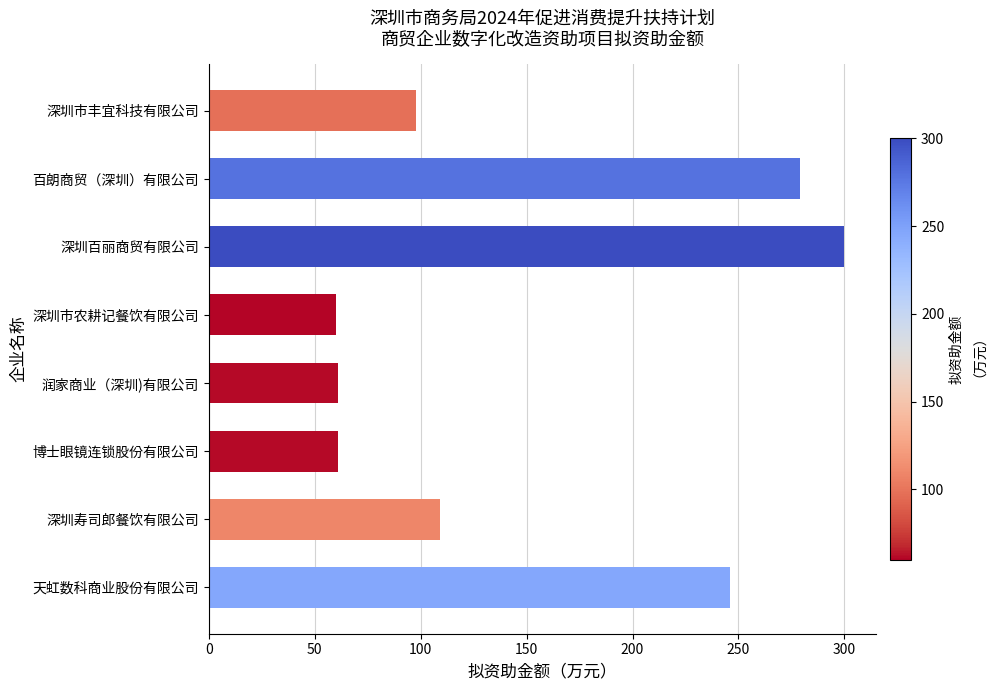

Is it true that the value at 深圳百丽商贸有限公司 is 300?

True